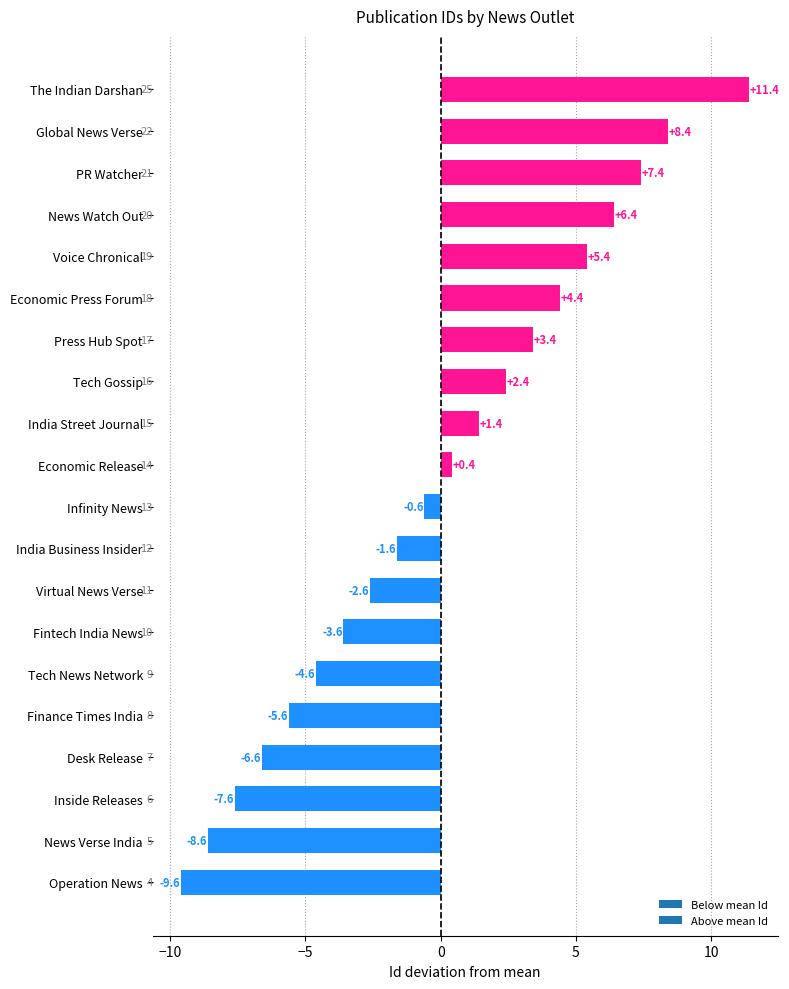

Rank the categories by value from lowest to highest.

Operation News, News Verse India, Inside Releases, Desk Release, Finance Times India, Tech News Network, Fintech India News, Virtual News Verse, India Business Insider, Infinity News, Economic Release, India Street Journal, Tech Gossip, Press Hub Spot, Economic Press Forum, Voice Chronical, News Watch Out, PR Watcher, Global News Verse, The Indian Darshan